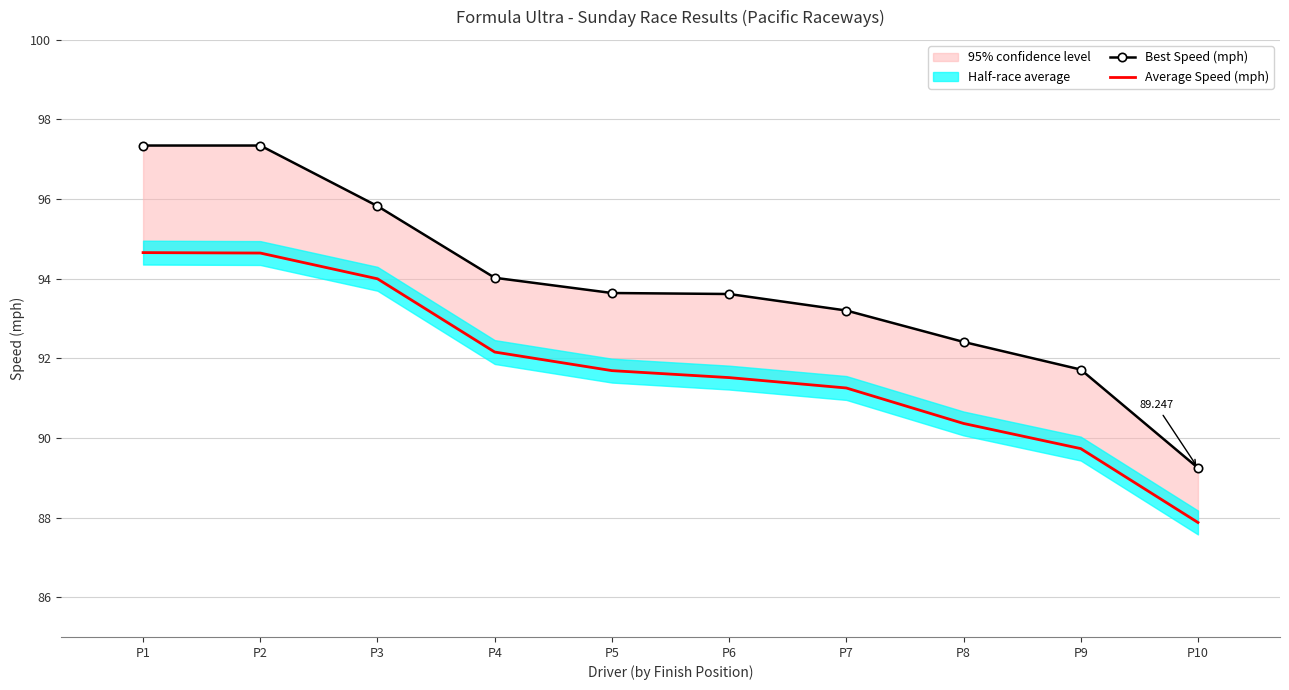

Read the Average Speed (mph) value at P9.

89.7